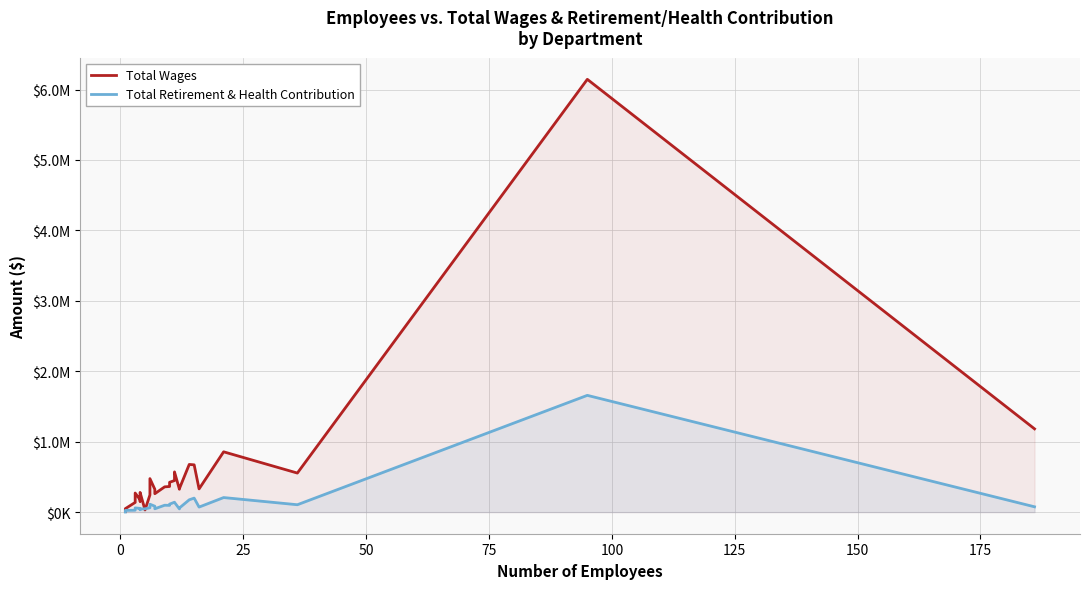

How many lines are shown in the chart?

2